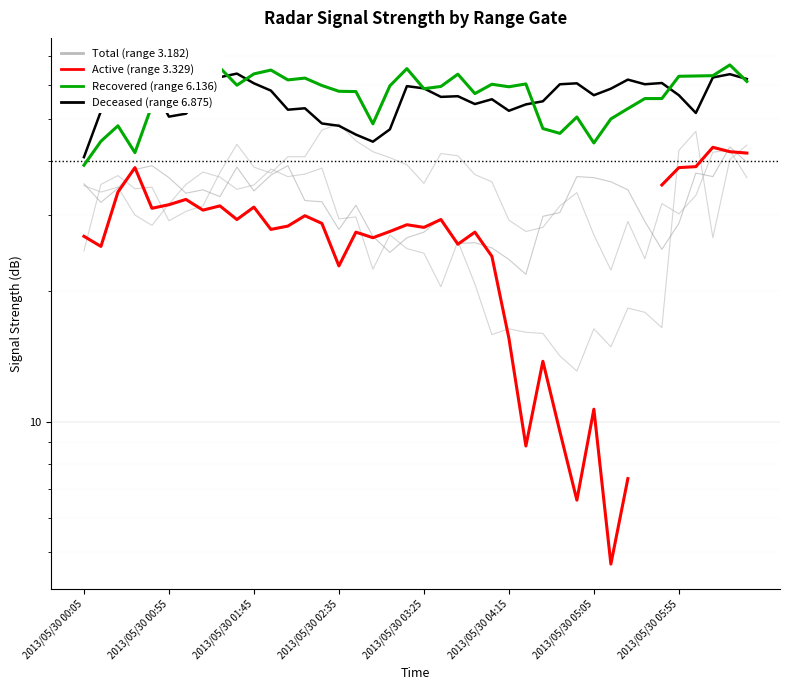

What is the difference between the highest and lowest values at 2013/05/30 02:15?

29.7